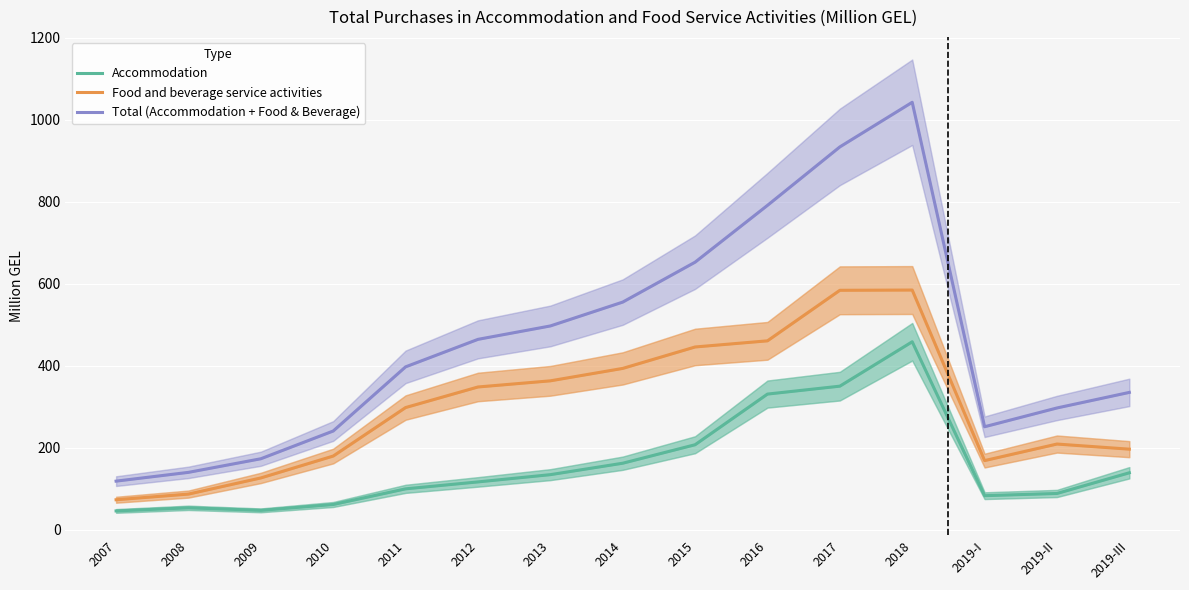

What is the average value of the Food and beverage service activities series?

300.8